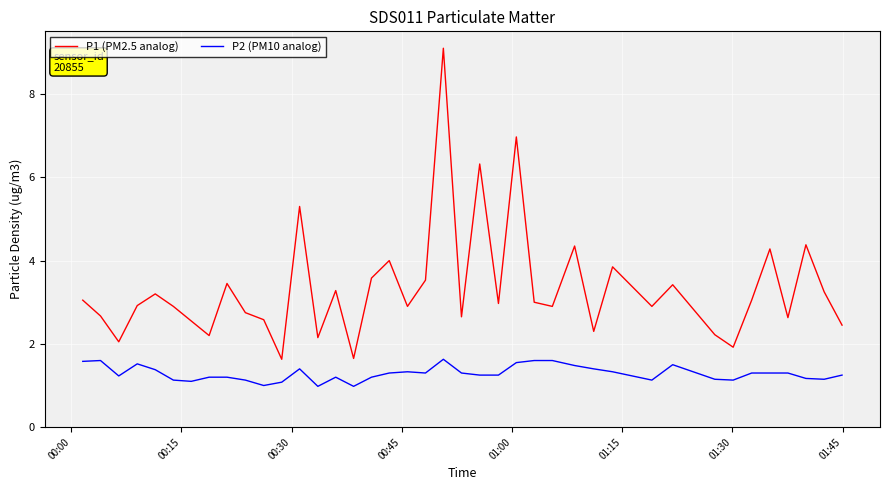

What is the minimum value shown in the chart?

1.0